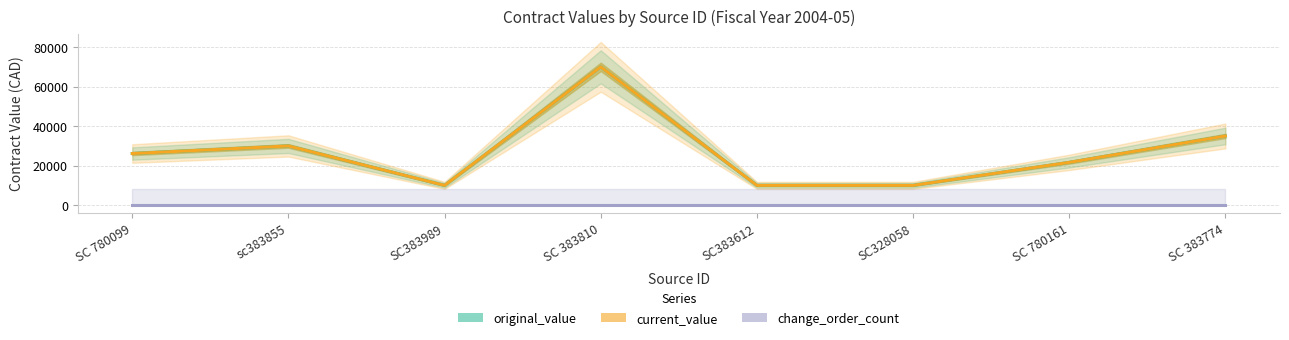

What are all the series names shown in the legend?

original_value, current_value, change_order_count